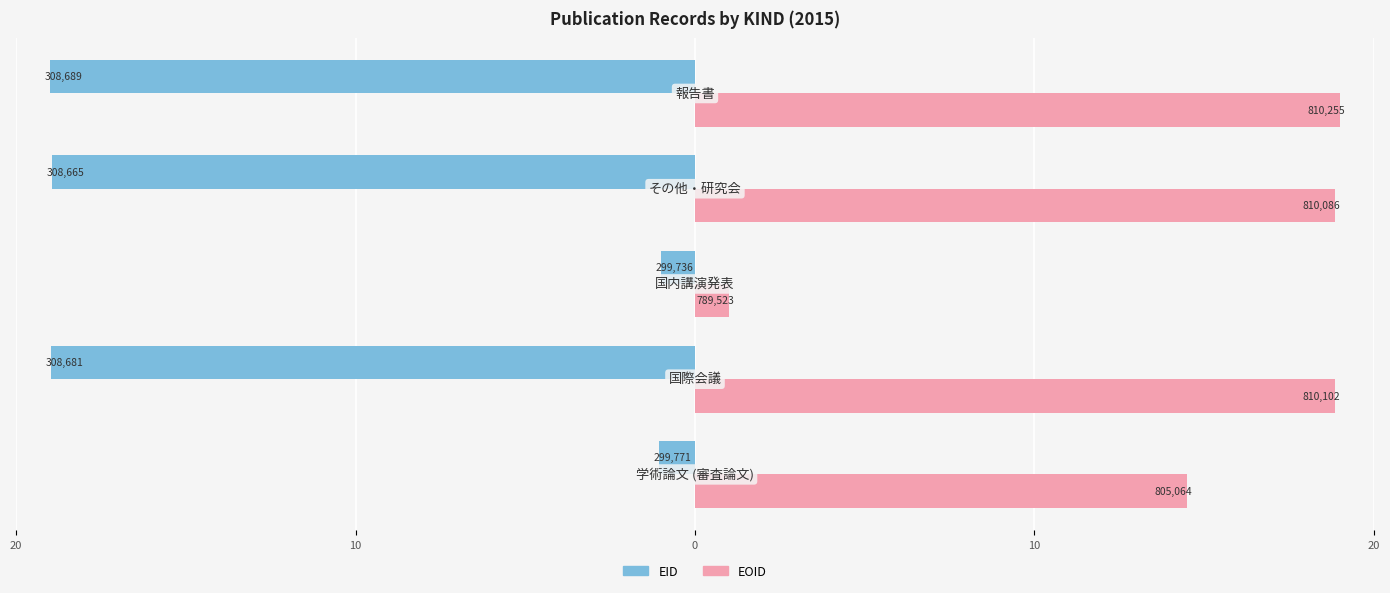

What are all the series names shown in the legend?

EID, EOID